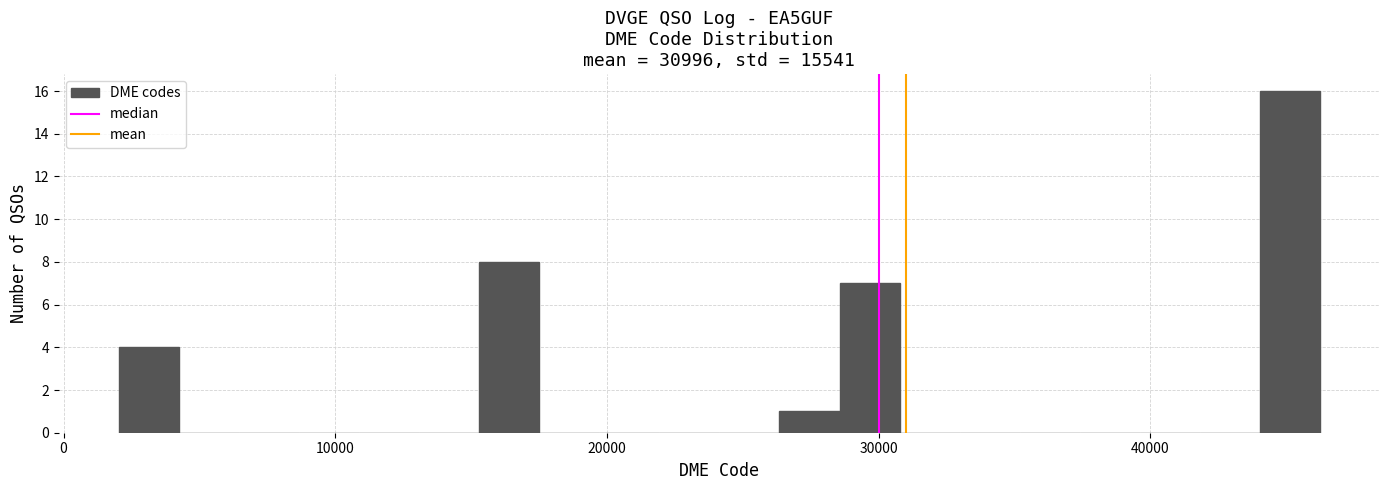

Read against the x-axis, roughly where is the centre of the tallest bar?

45000